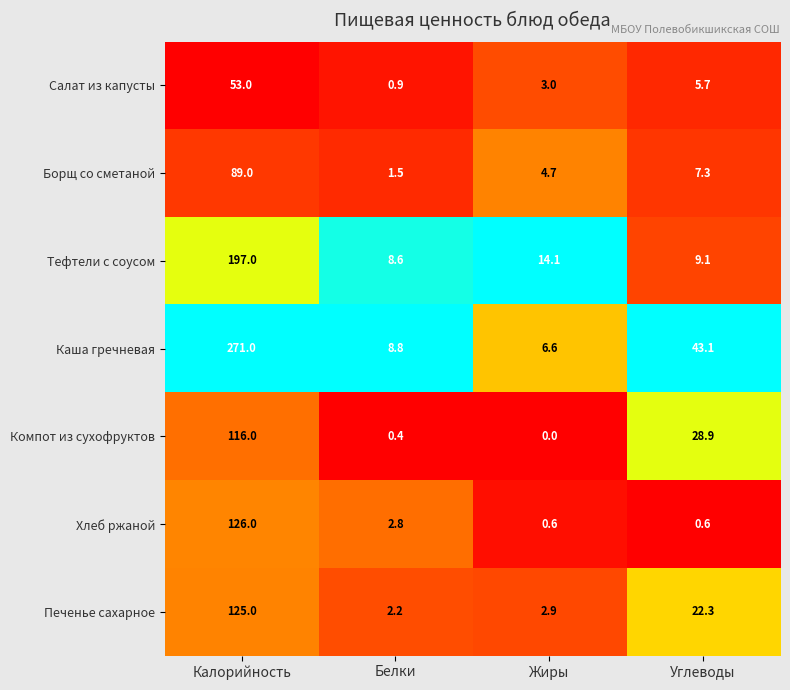

Which series has the widest spread of values?

Каша гречневая